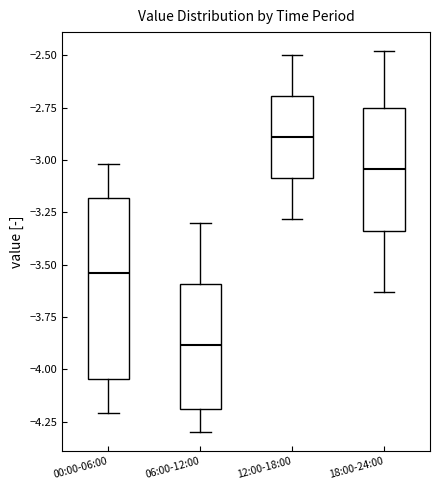

Which box has the lowest median line?

06:00-12:00